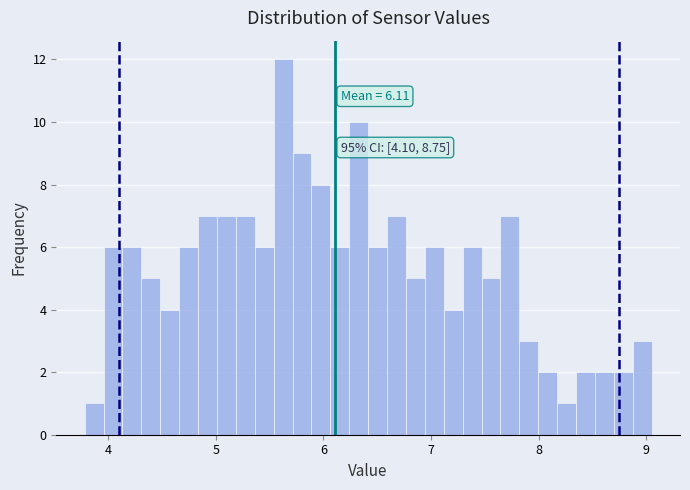

Around what value on the x-axis is the tallest bar? Give the approximate position of its centre, as read against the axis.

5.6